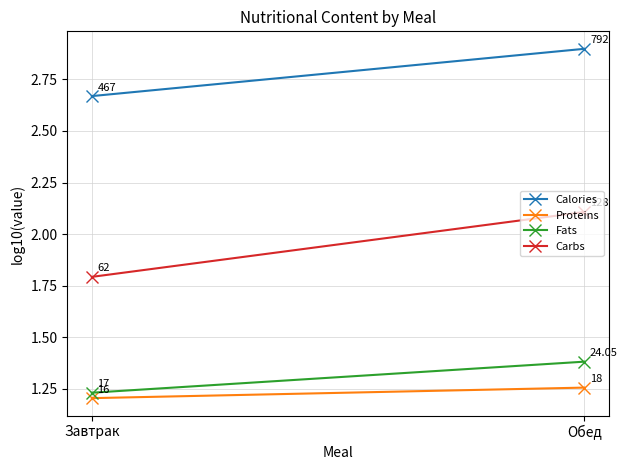

Reading left to right, what are all the values shown in this chart?

Calories: Завтрак=2.7	Обед=2.9
Proteins: Завтрак=1.2	Обед=1.3
Fats: Завтрак=1.2	Обед=1.4
Carbs: Завтрак=1.8	Обед=2.1